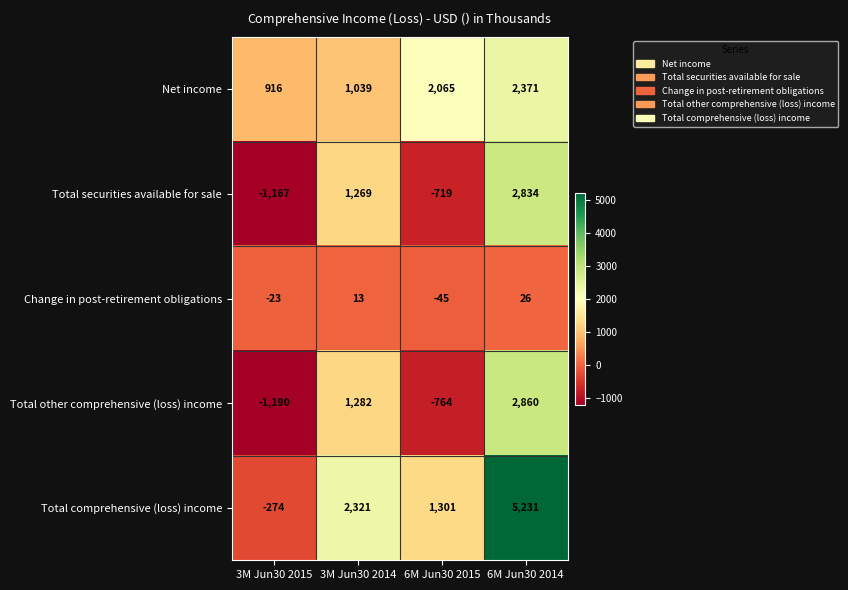

Which series has the largest range (max minus min)?

Total comprehensive (loss) income